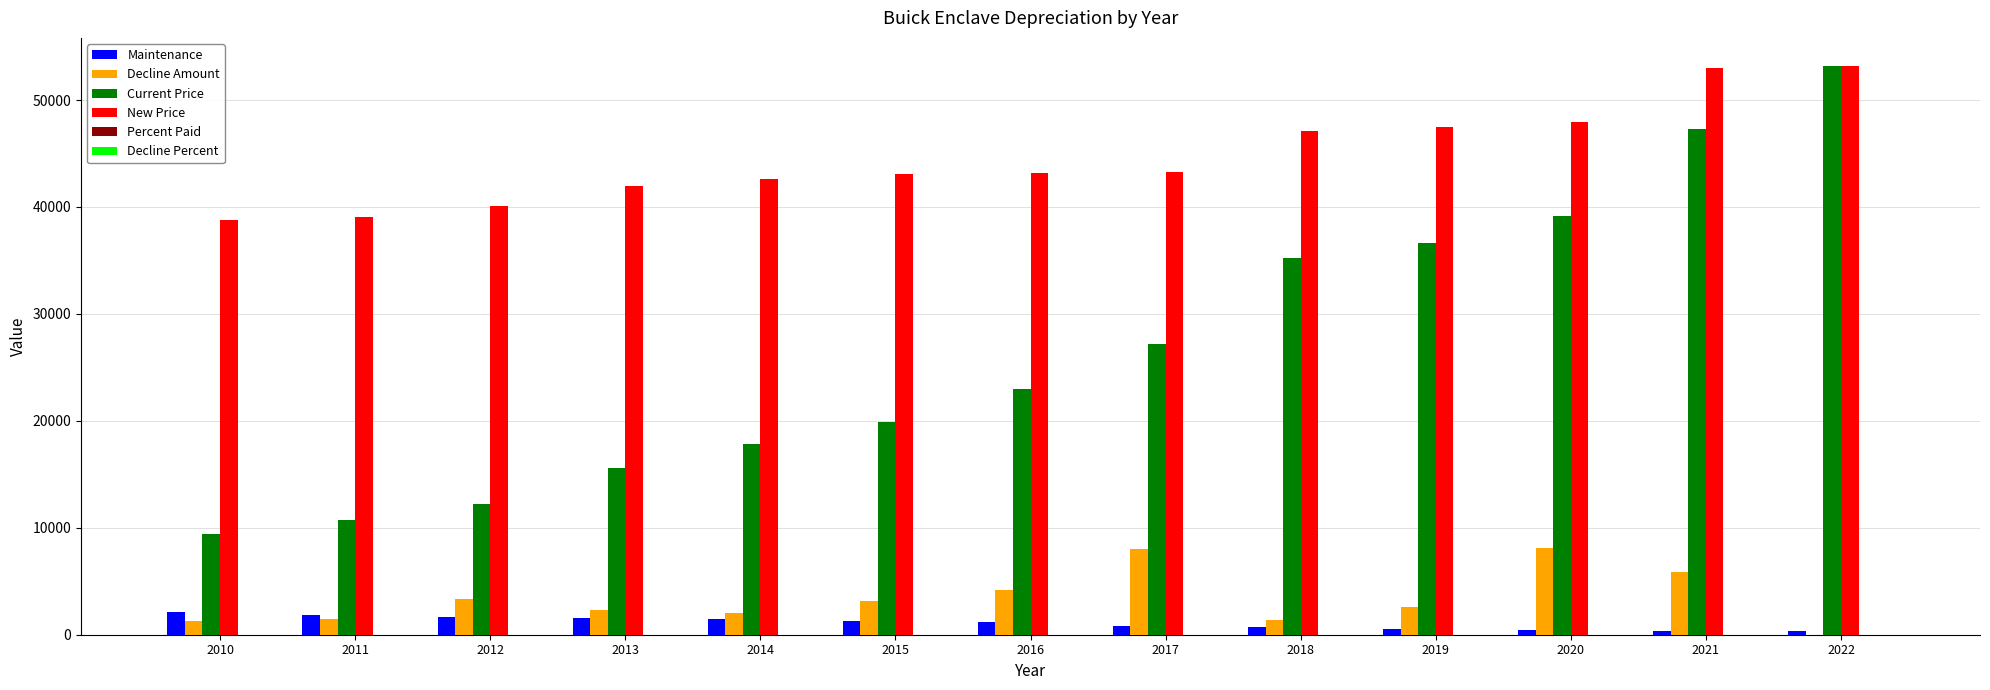

True or false: Current Price has a value of 50412.0 at 2018.

False